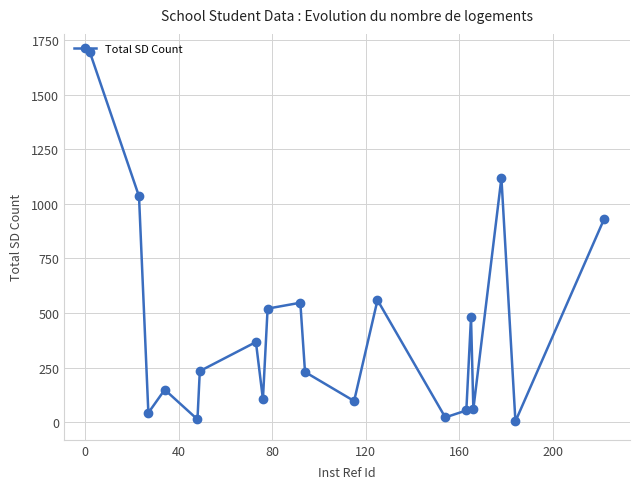

How many points are higher than both their immediate neighbors (excluding endpoints)?

6